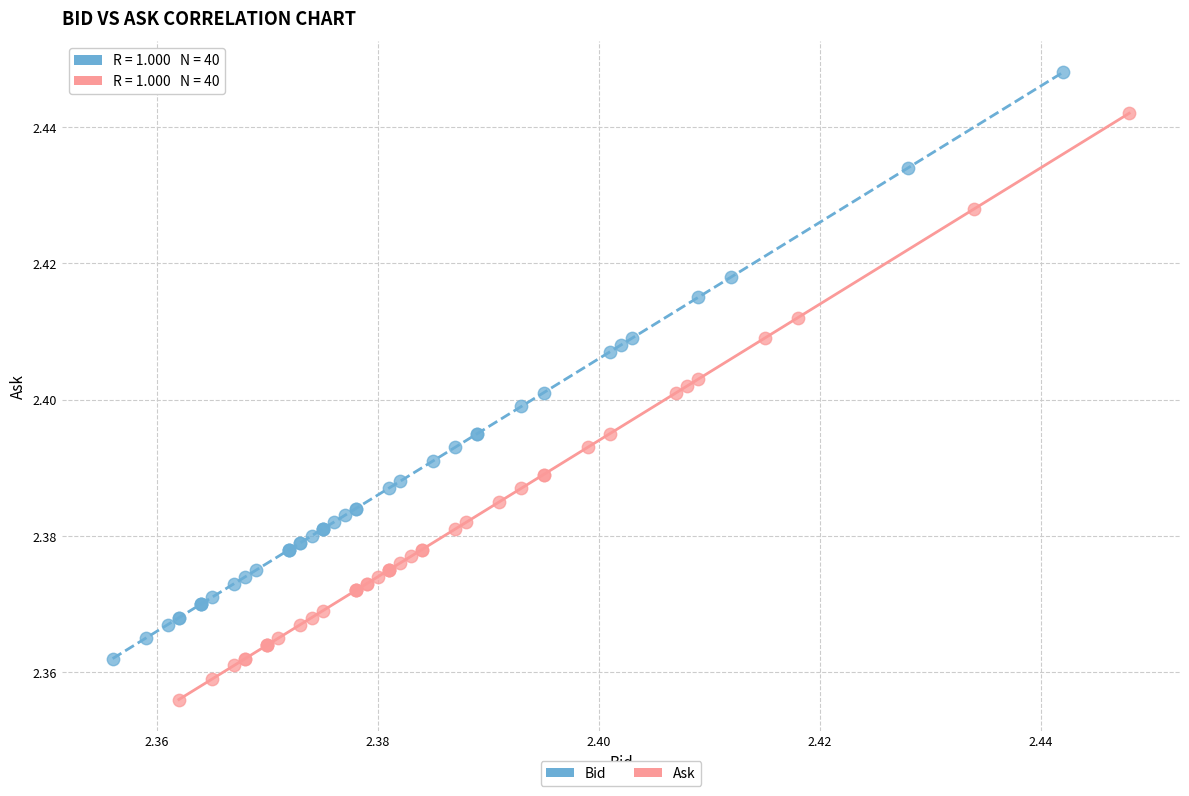

Which series reaches the minimum Y coordinate?

Ask